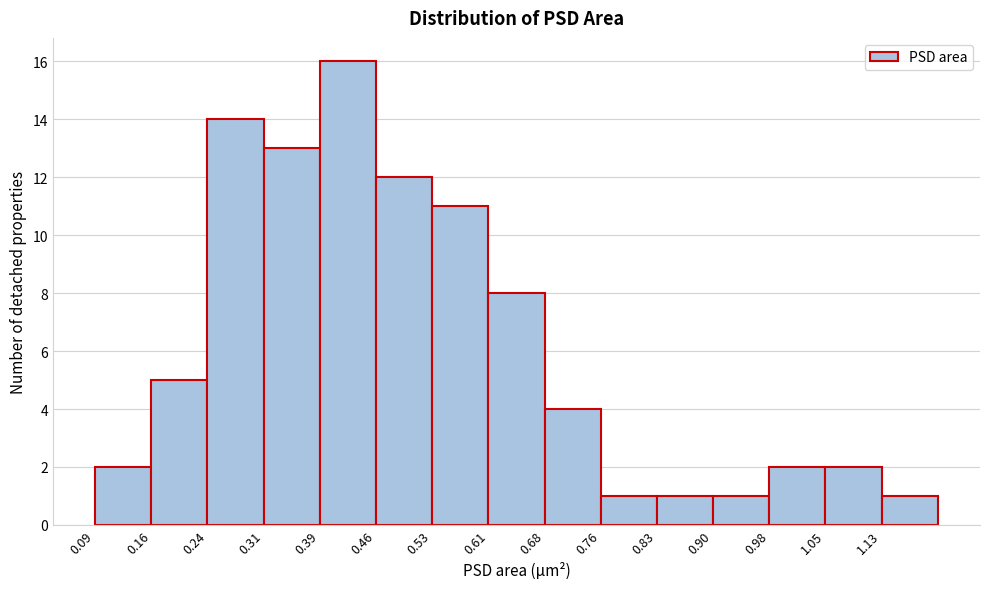

How tall is the bar that spans 0.386 to 0.460 on the x-axis? Neither the bar edges nor the heights are printed on the chart, so give them approximately, as read against the axes.

16